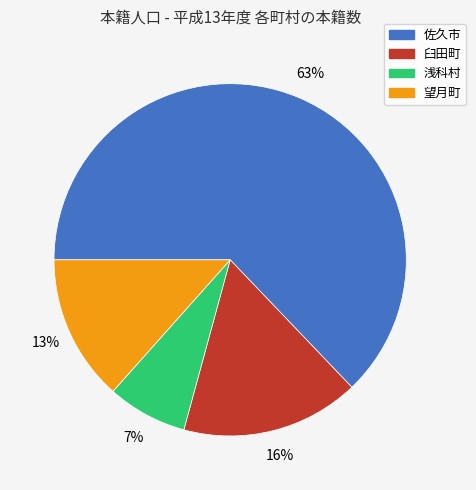

How many segments does this pie chart have?

4